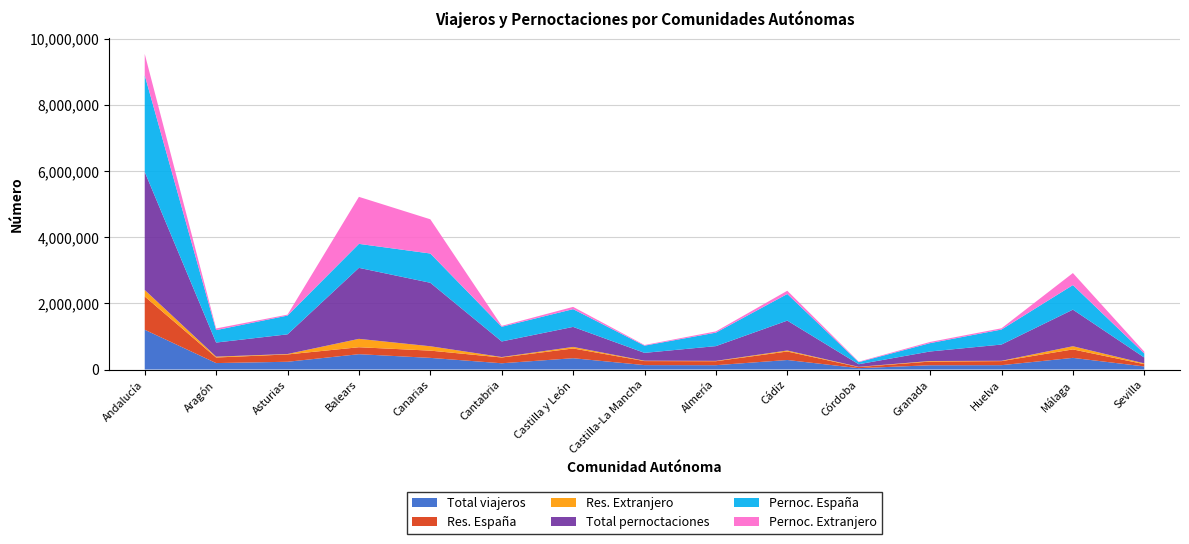

Reading right to left, extract all data points from this chart.

Total viajeros: Sevilla=92781	Málaga=351738	Huelva=131435	Granada=128535	Córdoba=40472	Cádiz=287517	Almería=130642	Castilla-La Mancha=132991	Castilla y León=341514	Cantabria=188648	Canarias=351630	Balears=463232	Asturias=234097	Aragón=194470	Andalucía=1202066
Res. España: Sevilla=69031	Málaga=256034	Huelva=122212	Granada=111945	Córdoba=32816	Cádiz=256772	Almería=120148	Castilla-La Mancha=121706	Castilla y León=294578	Cantabria=174911	Canarias=219124	Balears=210102	Asturias=221485	Aragón=168432	Andalucía=1005953
Res. Extranjero: Sevilla=23750	Málaga=95705	Huelva=9223	Granada=16590	Córdoba=7656	Cádiz=30745	Almería=10494	Castilla-La Mancha=11284	Castilla y León=46936	Cantabria=13737	Canarias=132506	Balears=253130	Asturias=12612	Aragón=26038	Andalucía=196113
Total pernoctaciones: Sevilla=176432	Málaga=1106360	Huelva=491729	Granada=288029	Córdoba=78182	Cádiz=903126	Almería=445679	Castilla-La Mancha=237335	Castilla y León=605112	Cantabria=470755	Canarias=1919138	Balears=2146731	Asturias=595000	Aragón=425806	Andalucía=3569034
Pernoc. España: Sevilla=120625	Málaga=742823	Huelva=454091	Granada=252542	Córdoba=62961	Cádiz=805330	Almería=407789	Castilla-La Mancha=217759	Castilla y León=536961	Cantabria=443899	Canarias=884710	Balears=725222	Asturias=567514	Aragón=376066	Andalucía=2922512
Pernoc. Extranjero: Sevilla=55808	Málaga=363537	Huelva=37638	Granada=35488	Córdoba=15220	Cádiz=97796	Almería=37891	Castilla-La Mancha=19576	Castilla y León=68151	Cantabria=26857	Canarias=1034428	Balears=1421509	Asturias=27486	Aragón=49740	Andalucía=646521